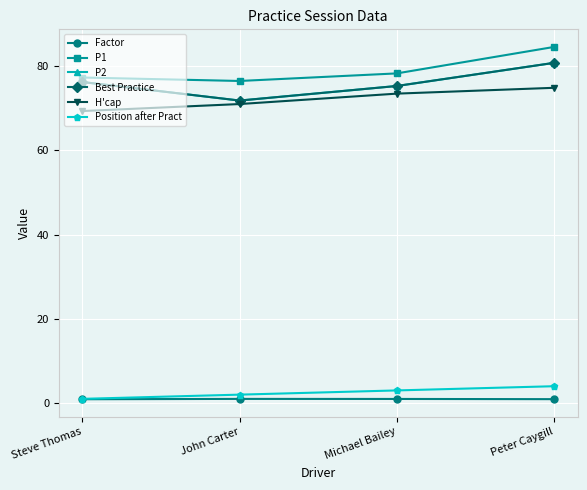

What is the difference between the H'cap values at John Carter and Peter Caygill?

3.9